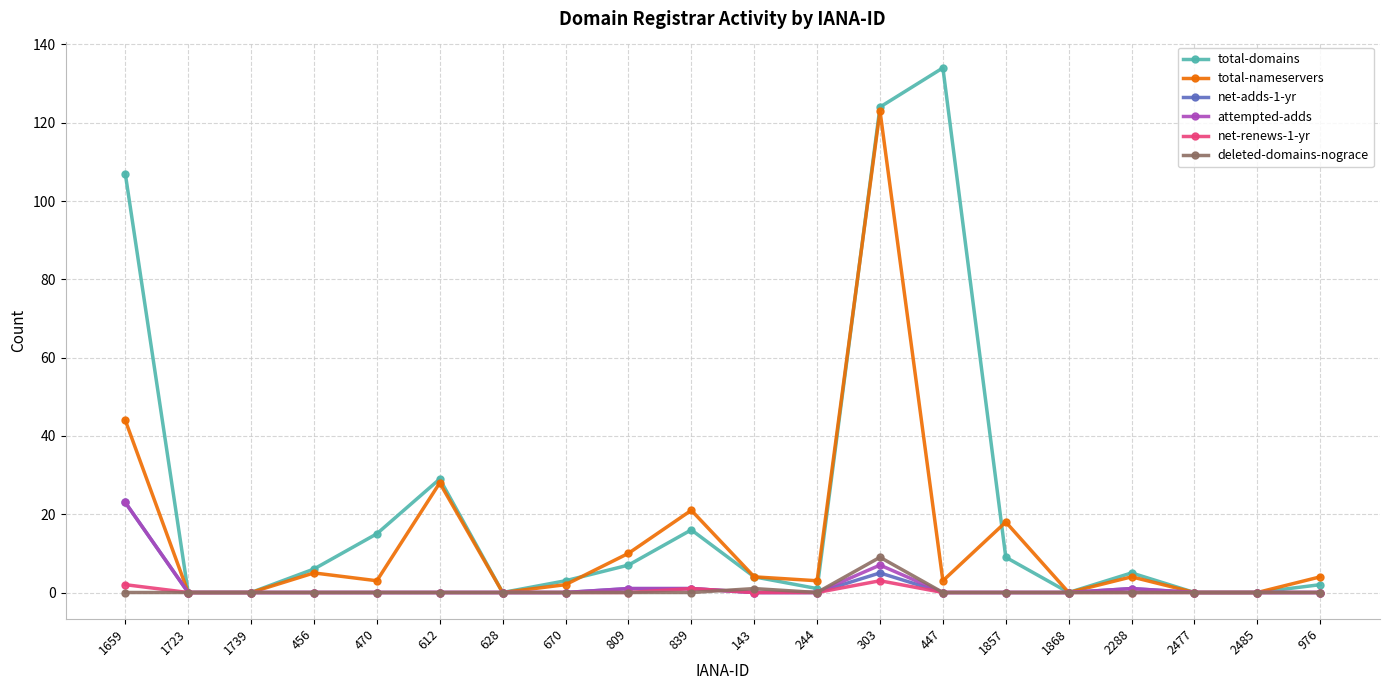

What position from the left is 839?

10